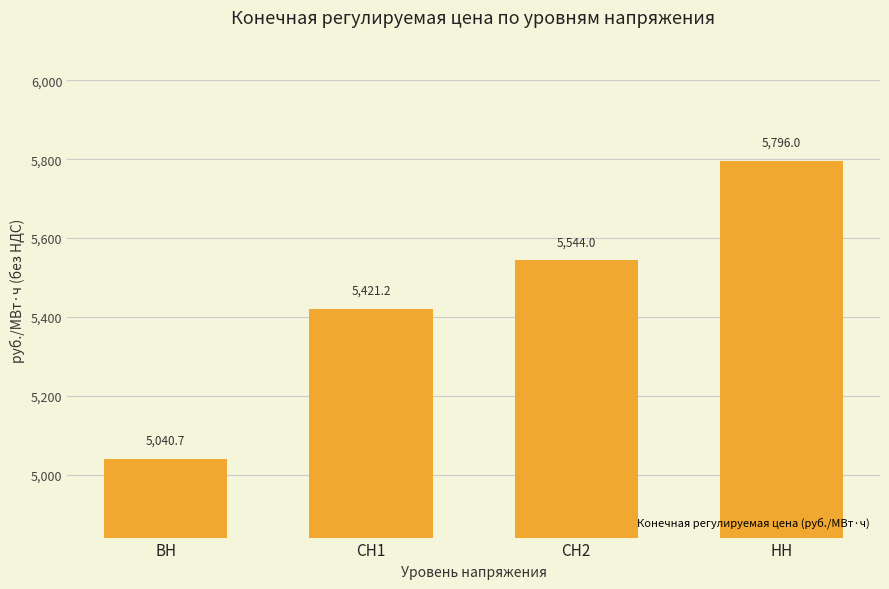

Which category has the lowest value across all series?

ВН